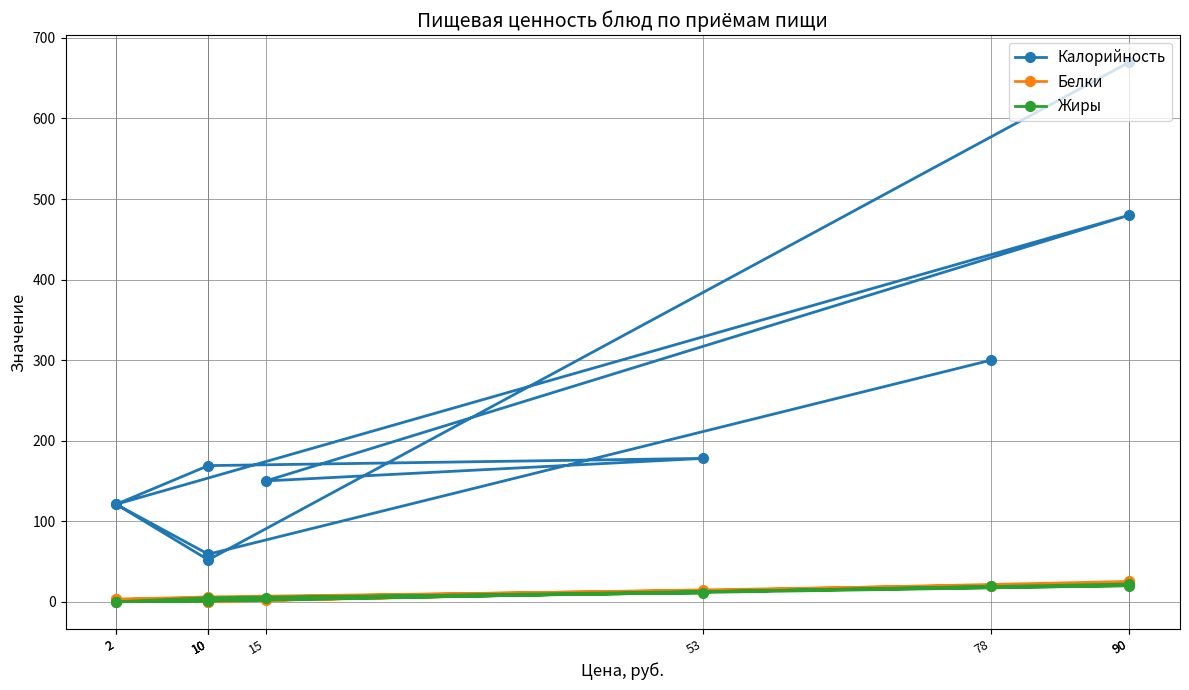

True or false: Белки has more than 2 points higher than both neighbors.

False